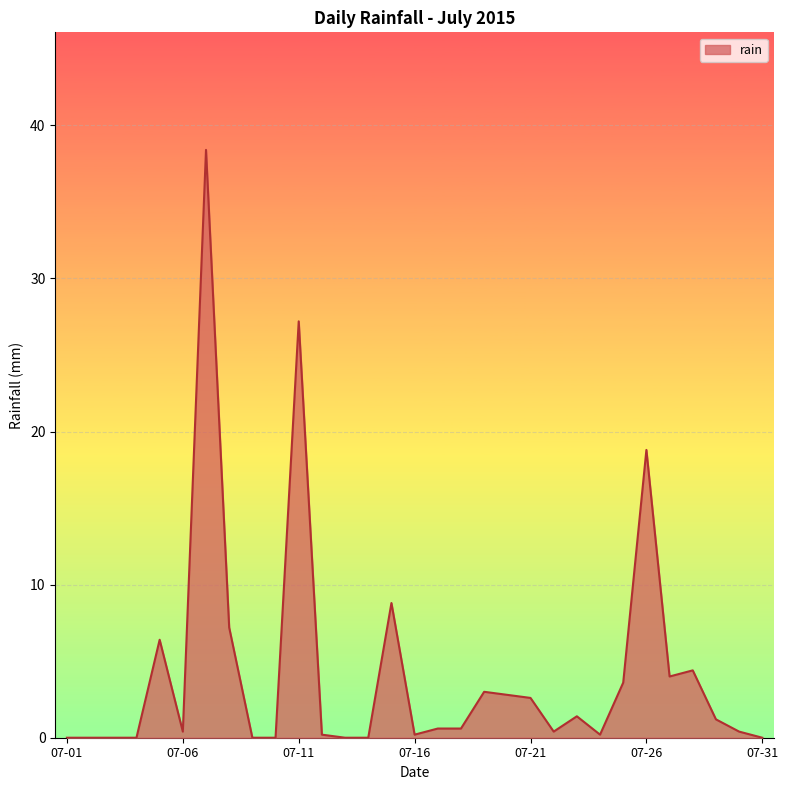

What is the difference between the second highest and second lowest values?

27.2